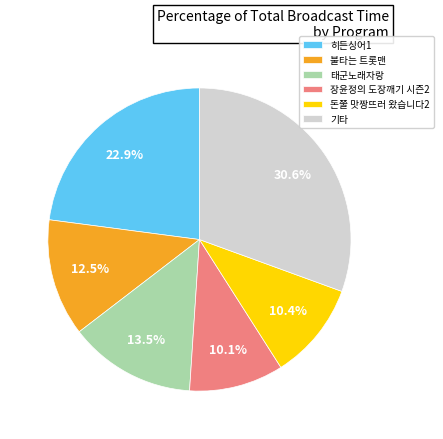

What is the ratio of the value at 돈쭐 맛짱뜨러 왔습니다2 to the value at 불타는 트롯맨?

0.8